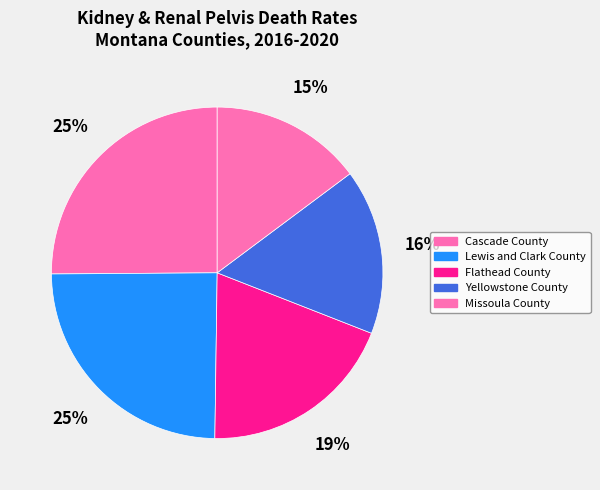

Combined, what portion of the pie is Flathead County and Lewis and Clark County?

43.9%